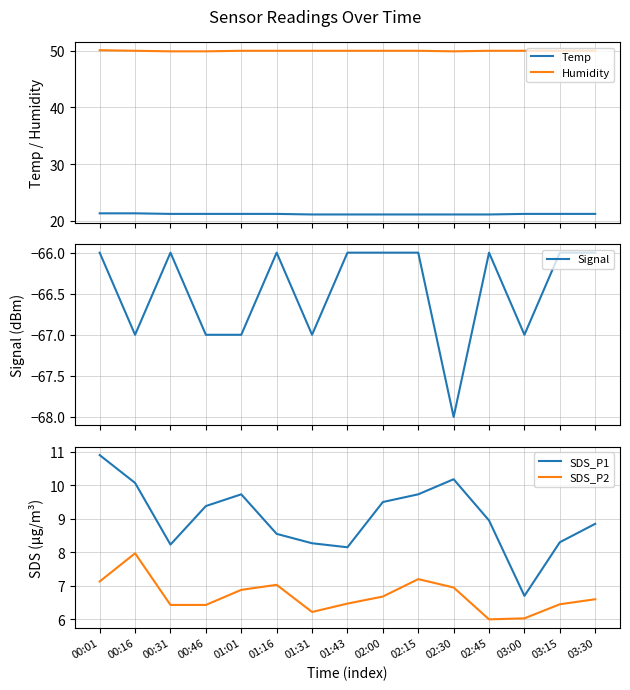

True or false: Signal and SDS_P2 cross at least once.

False